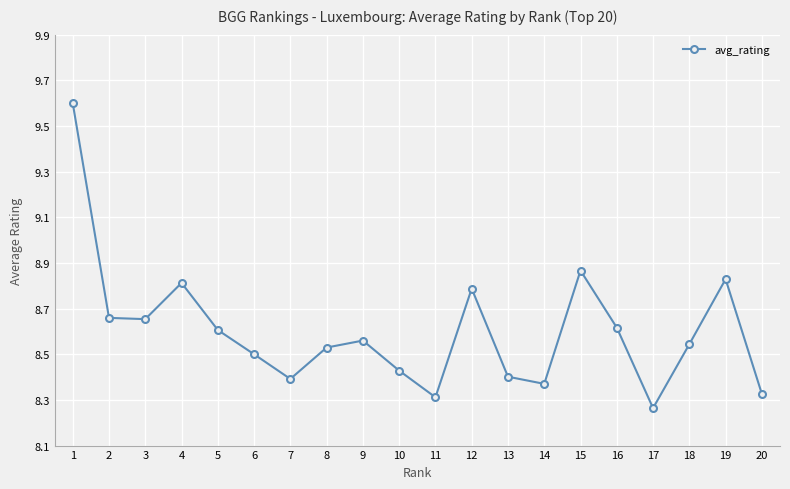

Is this an area chart (filled region under the line)?

No